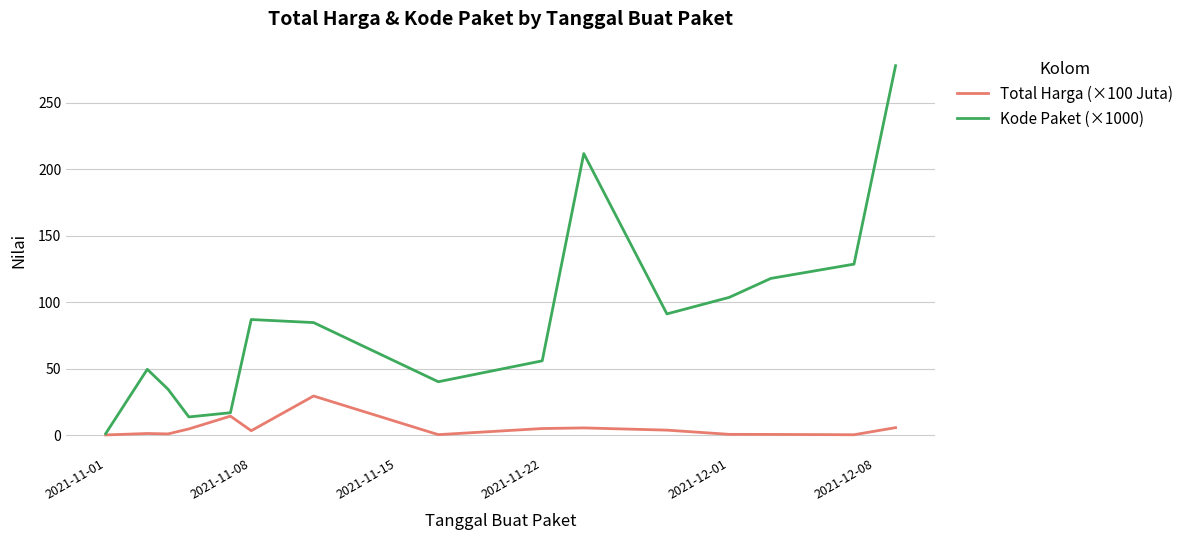

List the series in order of their peak value, lowest first.

Total Harga (×100 Juta), Kode Paket (×1000)